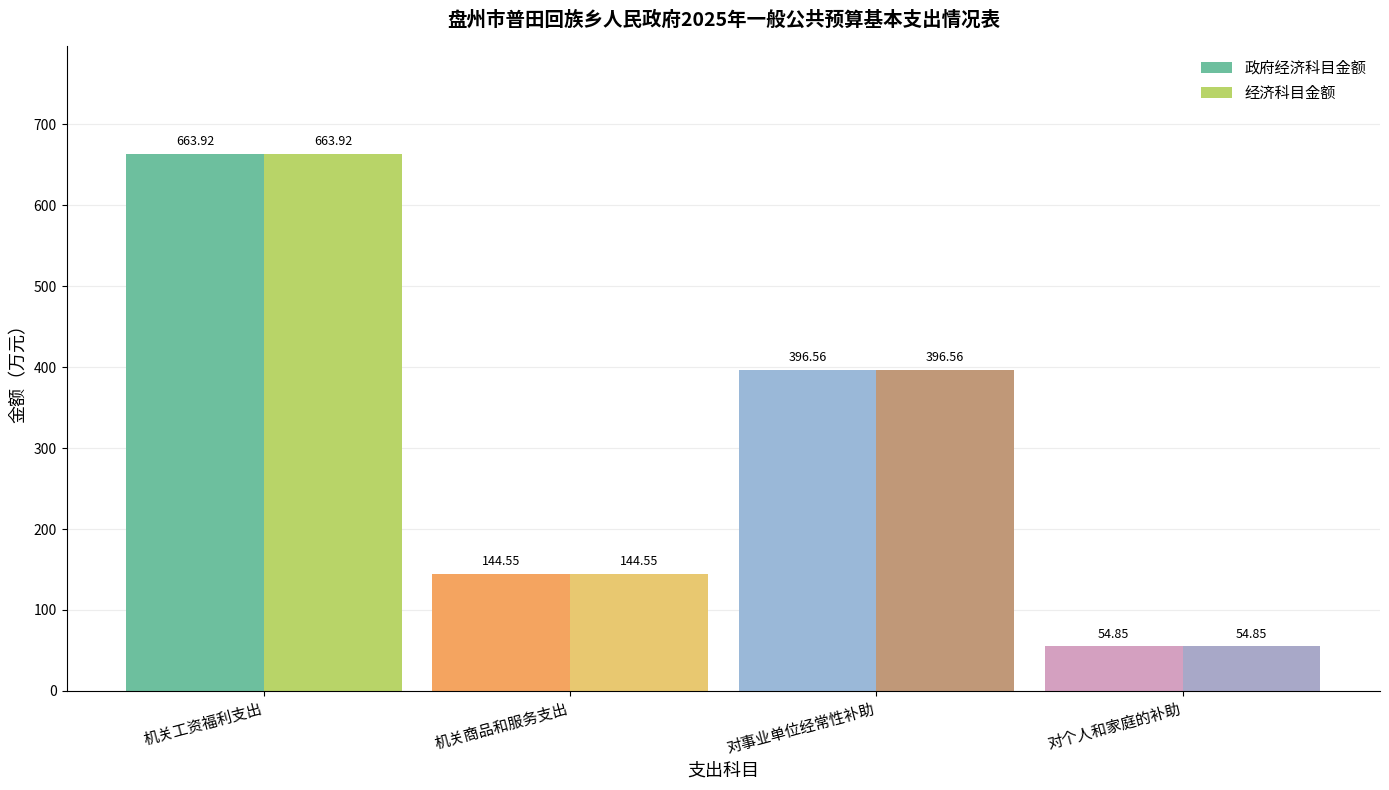

How many bars are there in each group?

2